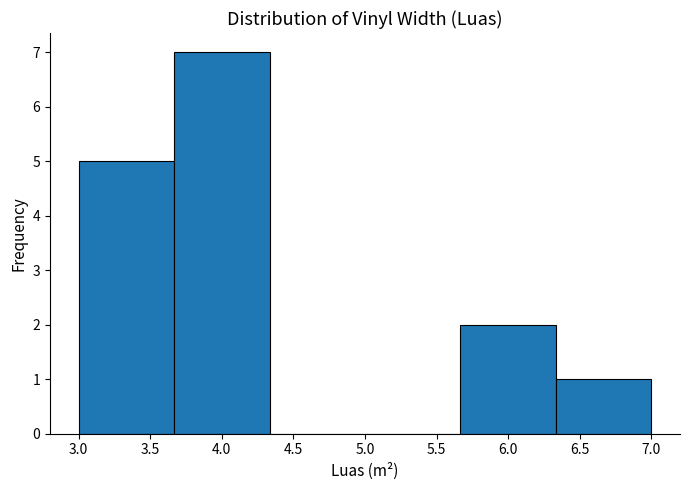

Reading left to right, list every bar in this chart as the range it spans on the x-axis followed by its height. Neither the bar edges nor the heights are printed on the chart, so give them approximately, as read against the axes.

3.00 to 3.65: 5
3.65 to 4.35: 7
4.35 to 5.00: 0
5.00 to 5.65: 0
5.65 to 6.35: 2
6.35 to 7.00: 1